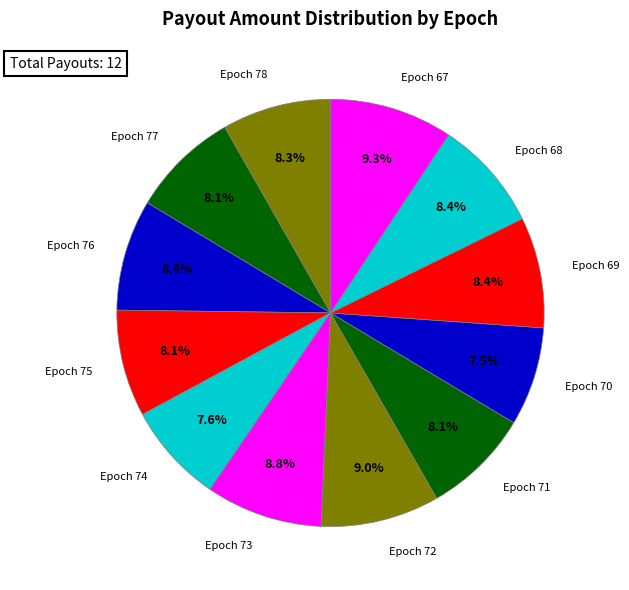

How many slices are in this pie chart?

12